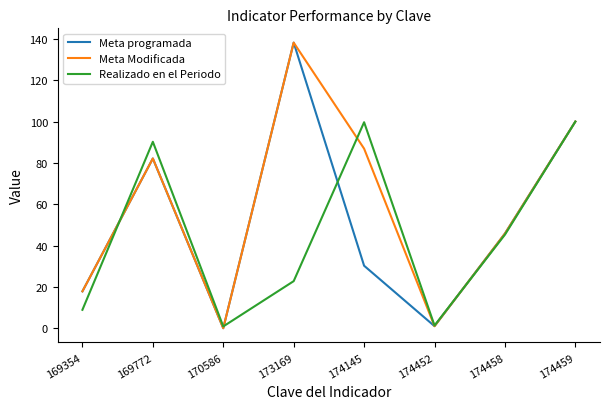

Where is Meta programada nearest to the value 69?

169772